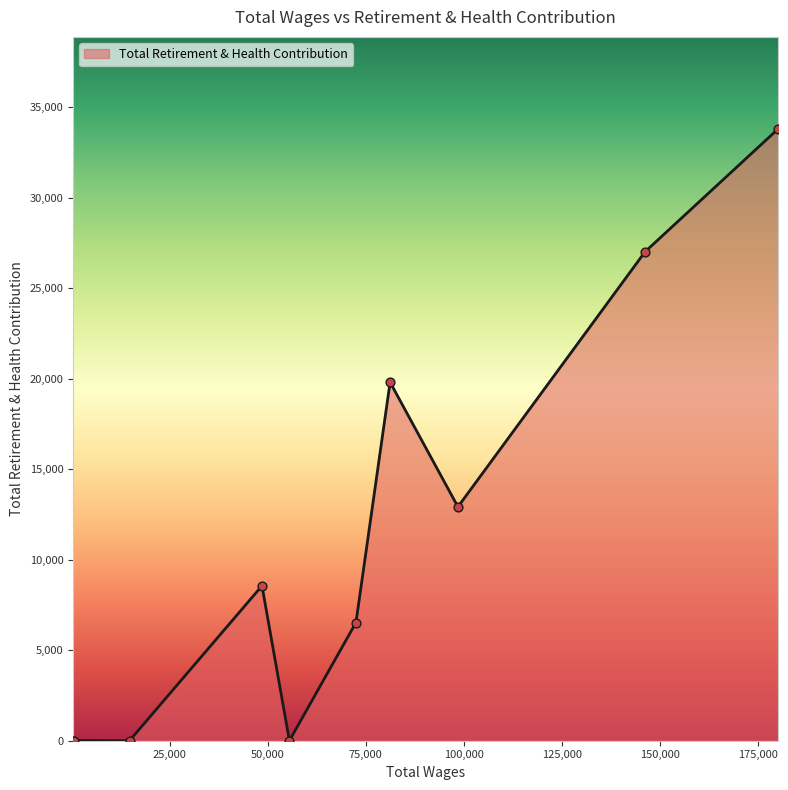

What is the greatest value displayed?

33826